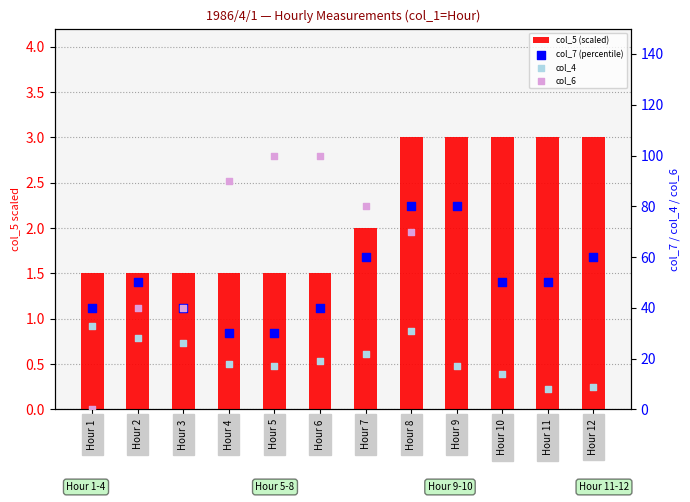

Is the value of col_7 (percentile) at Hour 11 greater than the value of col_4 at Hour 7?

Yes